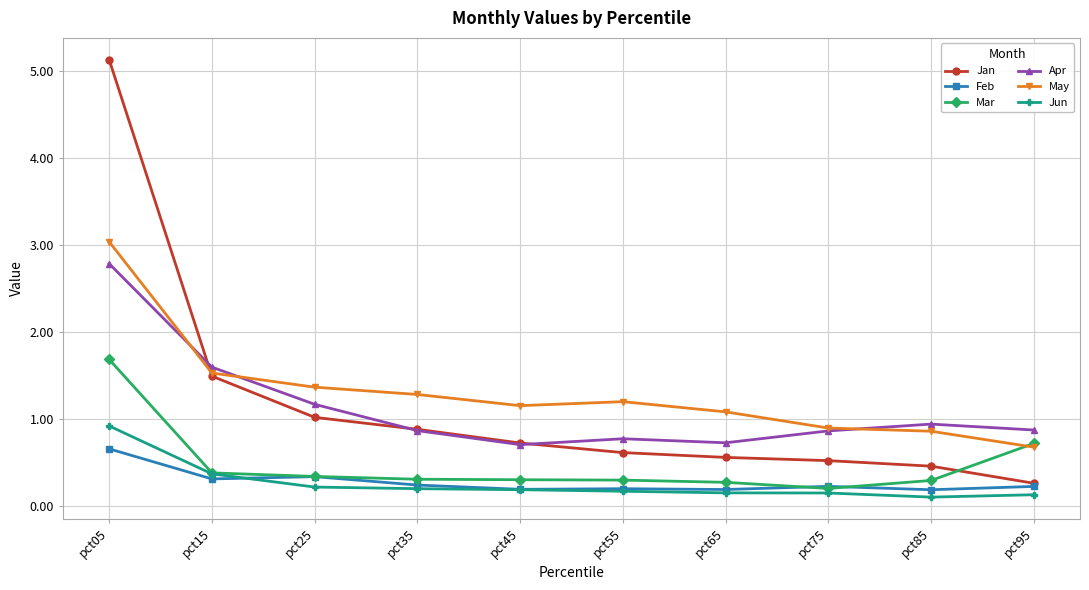

What is the difference between the maximum and minimum values in the Jun series?

0.8